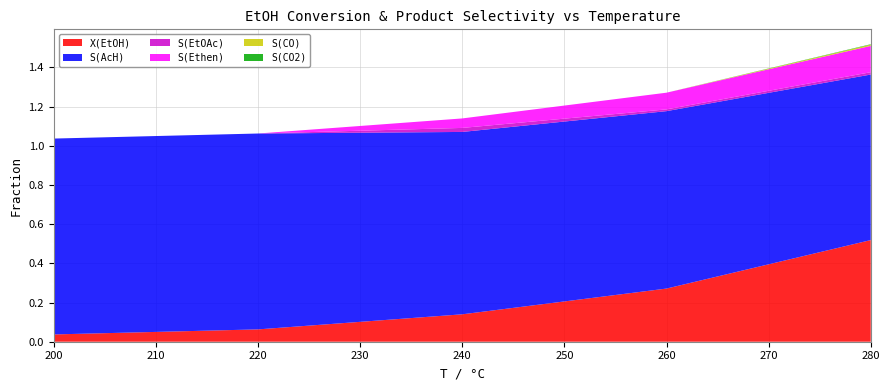

Reading left to right, transcribe all the data shown in this chart.

X(EtOH): 0.0	0.1	0.1	0.3	0.5
S(AcH): 1.0	1.0	0.9	0.9	0.8
S(EtOAc): 0.0	0.0	0.0	0.0	0.0
S(Ethen): 0.0	0.0	0.0	0.1	0.1
S(CO): 0.0	0.0	0.0	0.0	0.0
S(CO2): 0.0	0.0	0.0	0.0	0.0